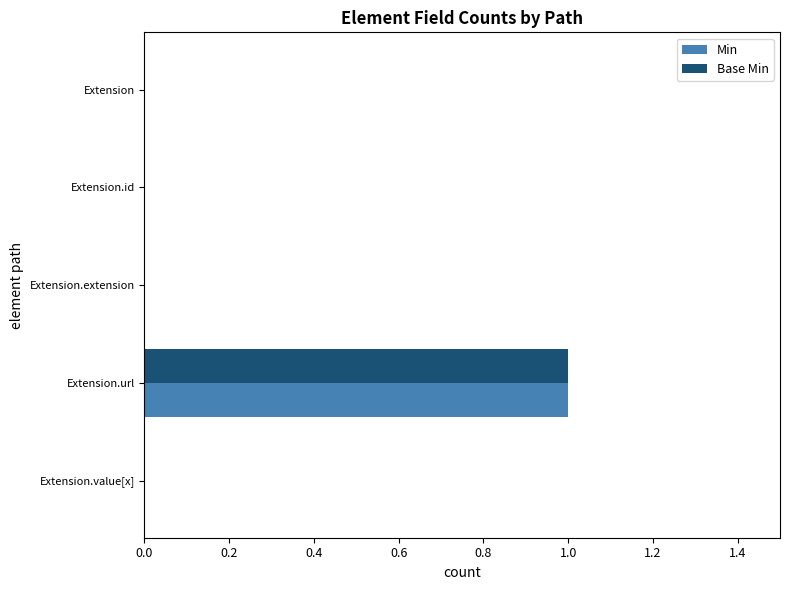

The value of Base Min at Extension.id is 1. True or false?

False